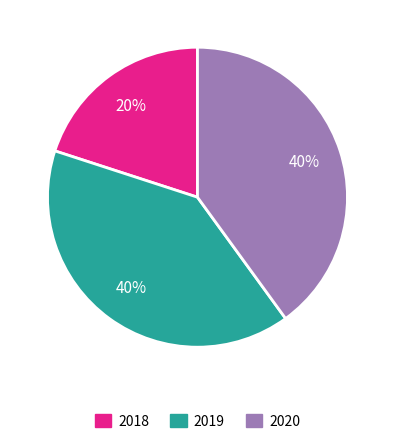

To the nearest percent, what is the average slice percentage?

33%